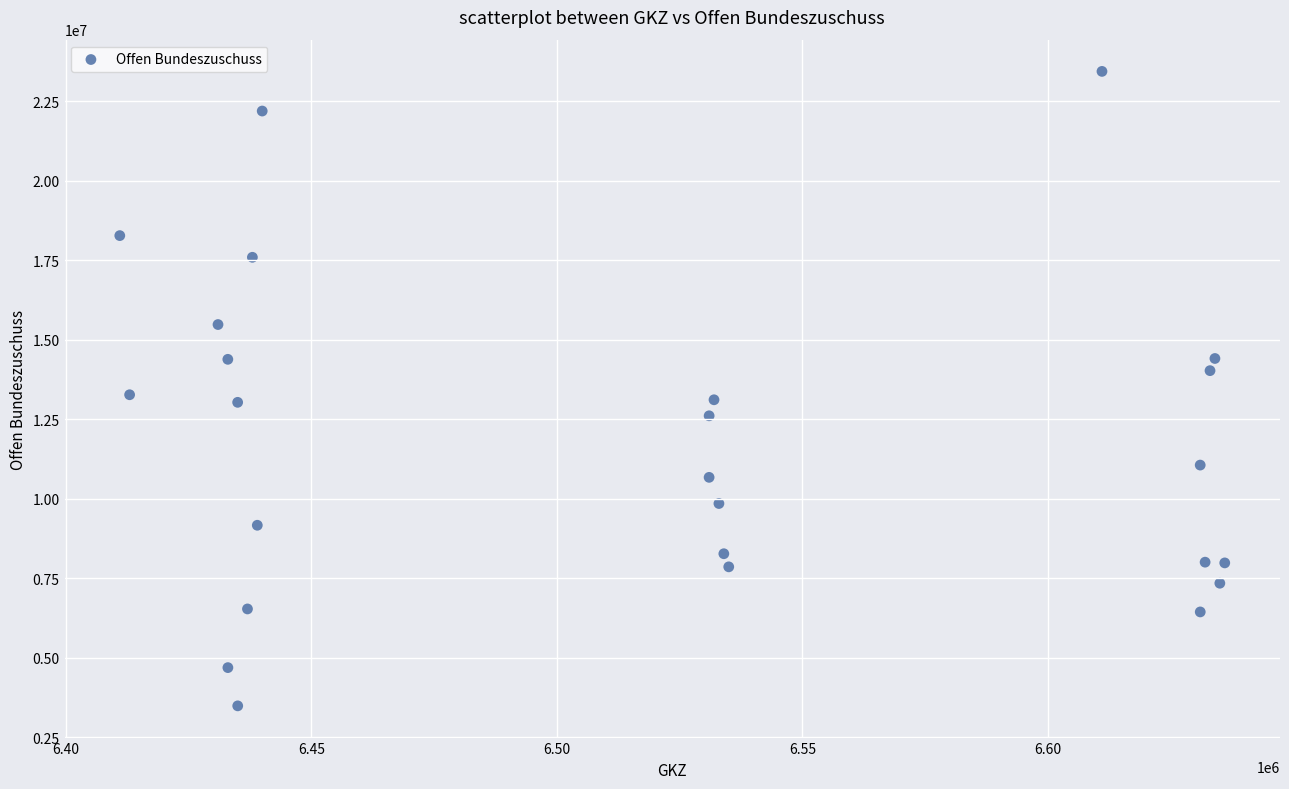

What is the range of Y values (max minus min)?

19956623.9